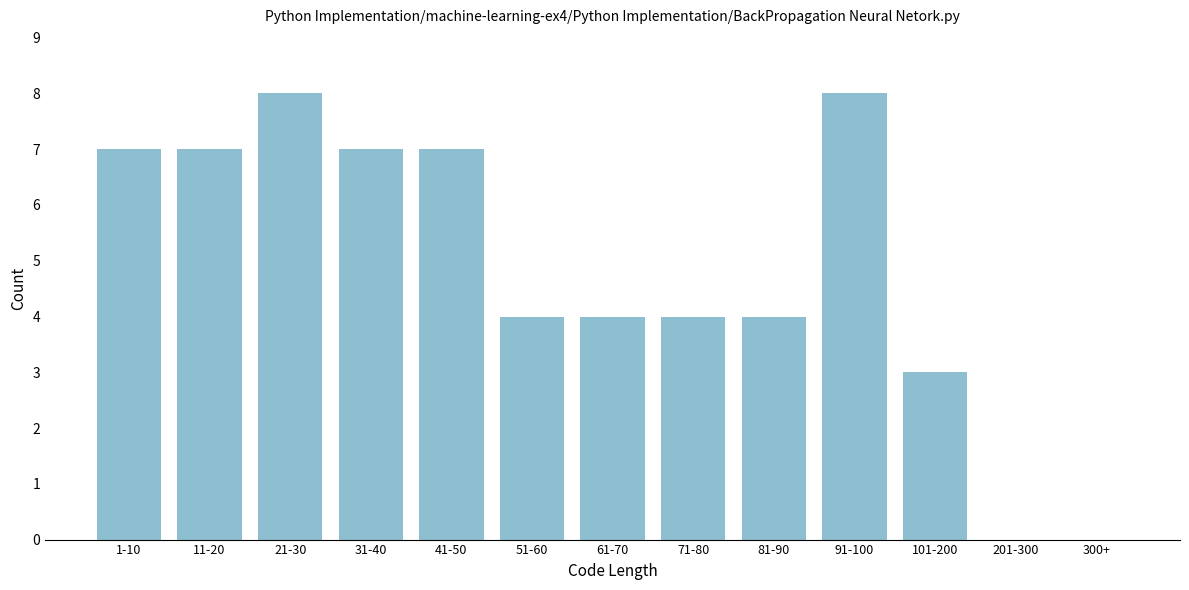

Reading left to right, what are all the values shown in this chart?

1-10=7	11-20=7	21-30=8	31-40=7	41-50=7	51-60=4	61-70=4	71-80=4	81-90=4	91-100=8	101-200=3	201-300=0	300+=0